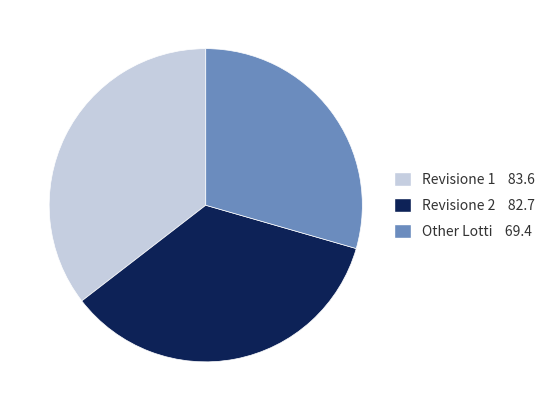

Is there any slice that represents more than half of the pie?

No